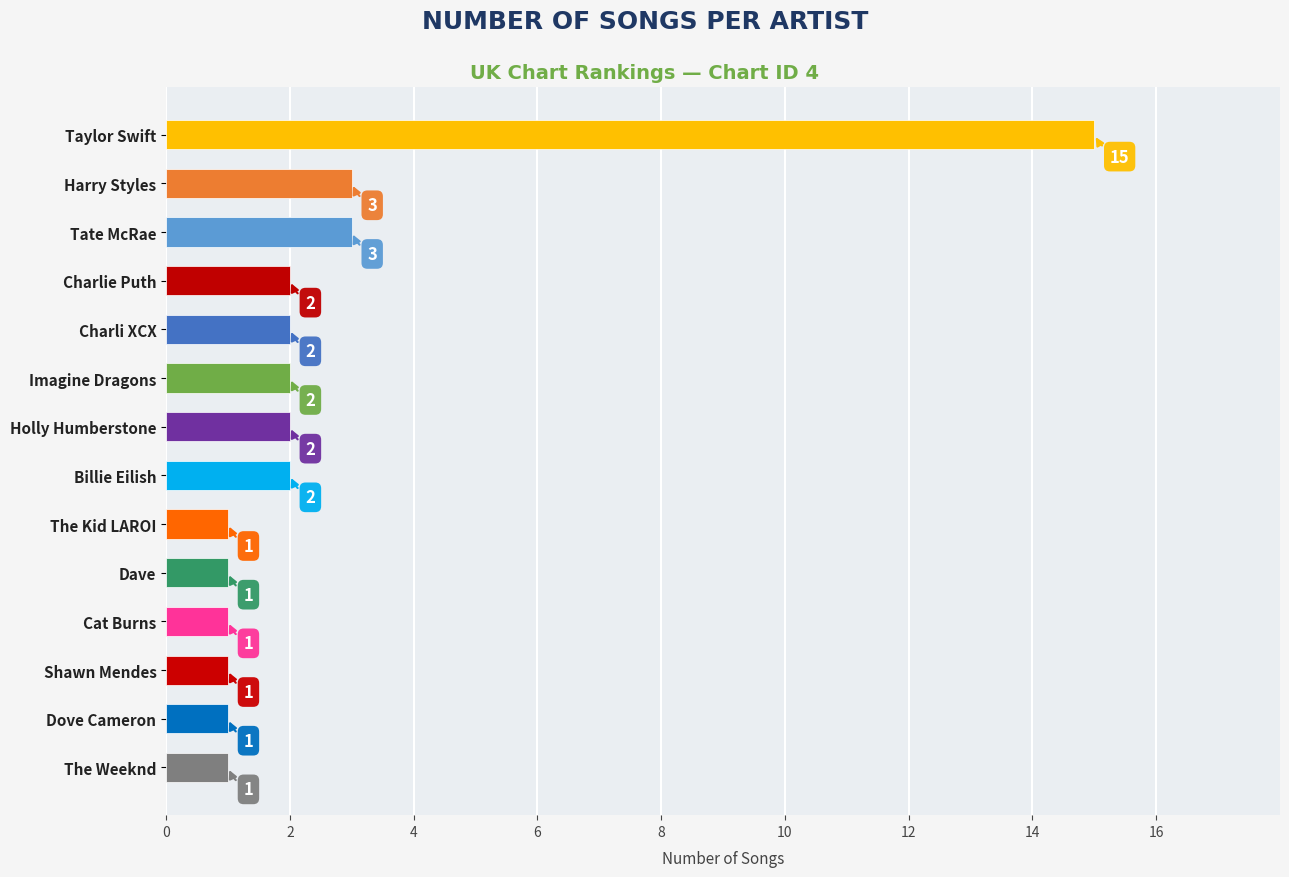

What is the smallest value displayed?

1